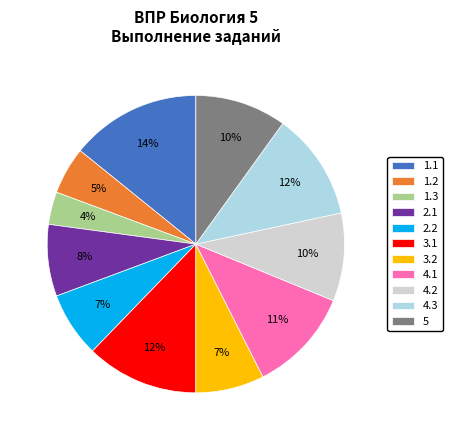

To the nearest percent, what is the combined percentage of 4.2 and 4.1?

21%